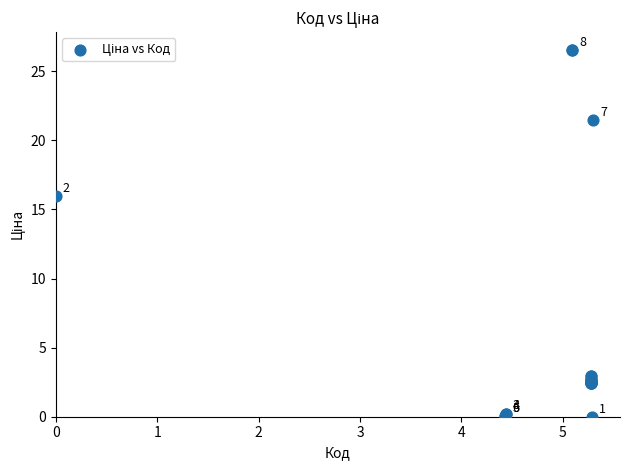

What Y value in the scatter plot is closest to 13?

16.0